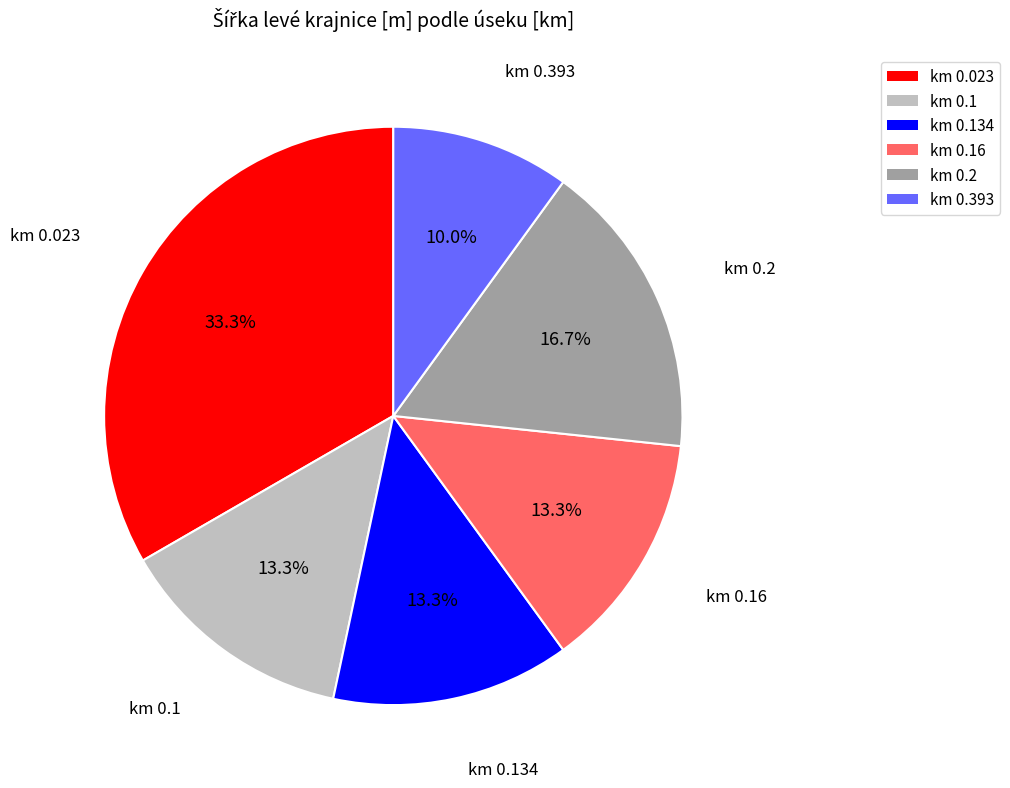

Does any single category account for the majority?

No